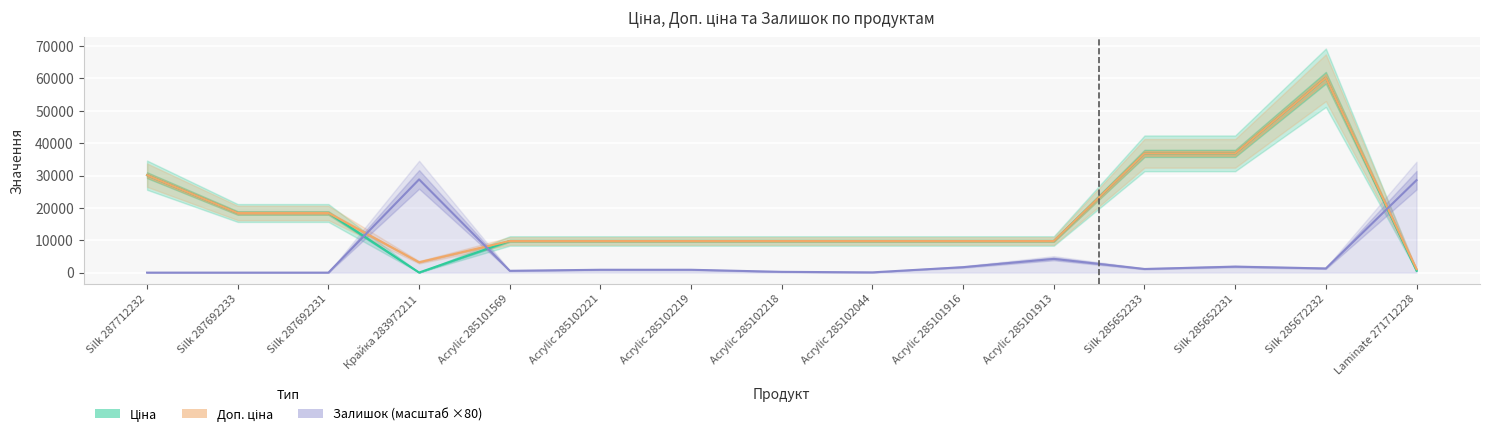

Where does the Доп. ціна series first go above 9775?

Silk 287712232